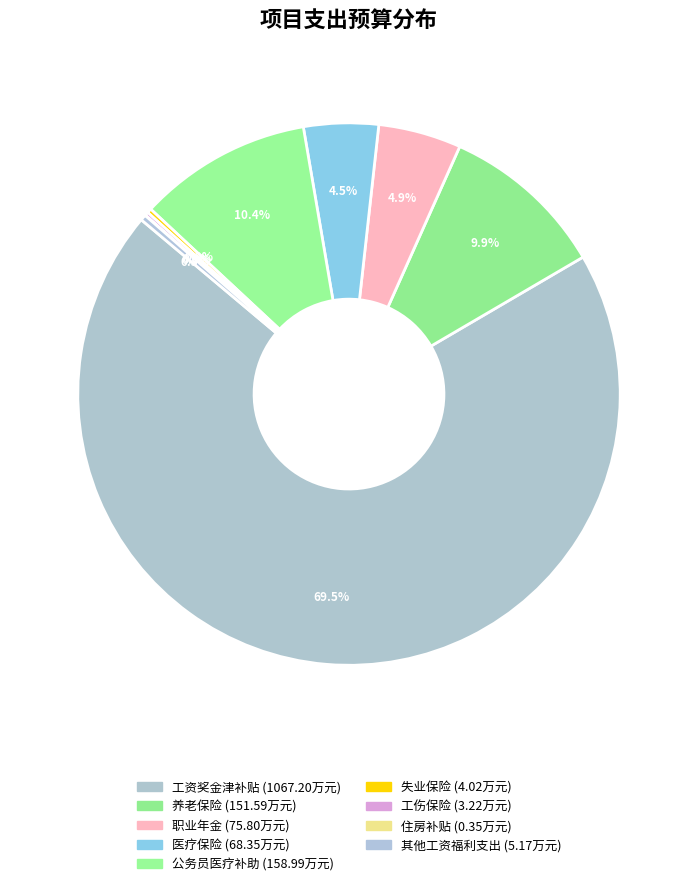

What percentage do 医疗保险 and 养老保险 together represent?

14.3%